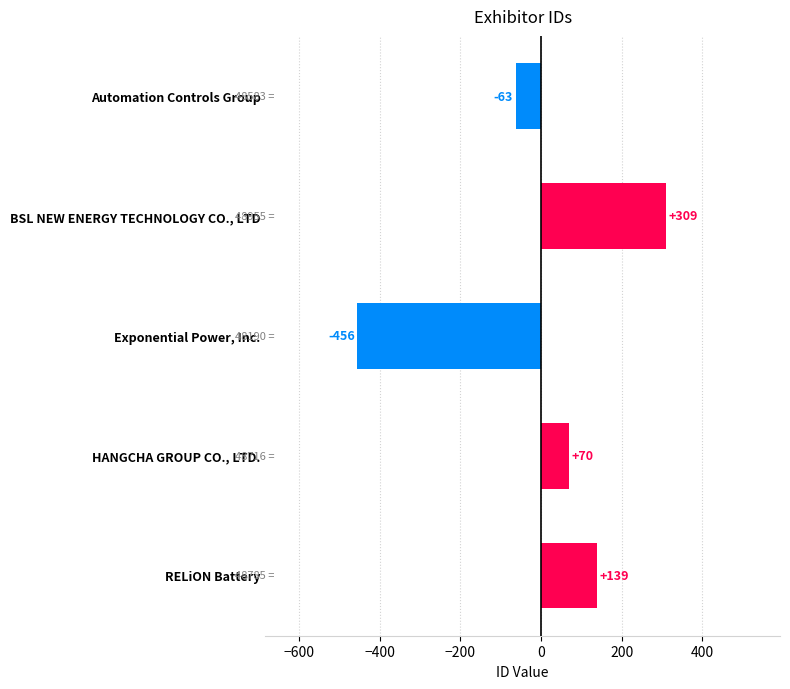

What is the smallest value displayed?

-455.8